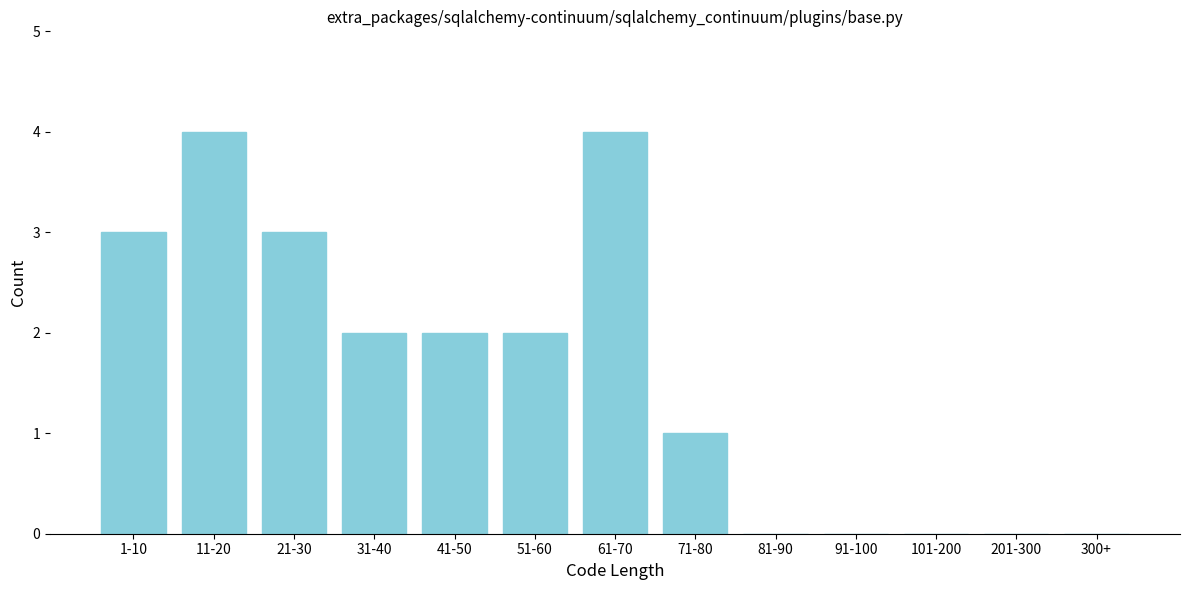

Reading left to right, what are all the values shown in this chart?

1-10=3	11-20=4	21-30=3	31-40=2	41-50=2	51-60=2	61-70=4	71-80=1	81-90=0	91-100=0	101-200=0	201-300=0	300+=0